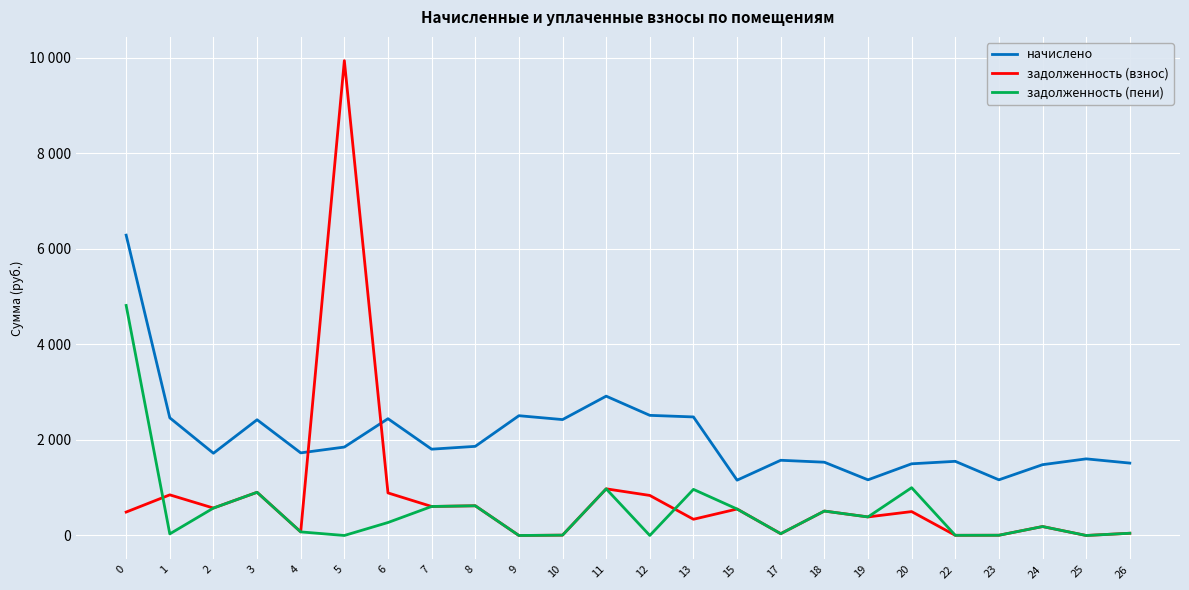

What is the difference between the second highest and minimum values in the начислено series?

1758.7